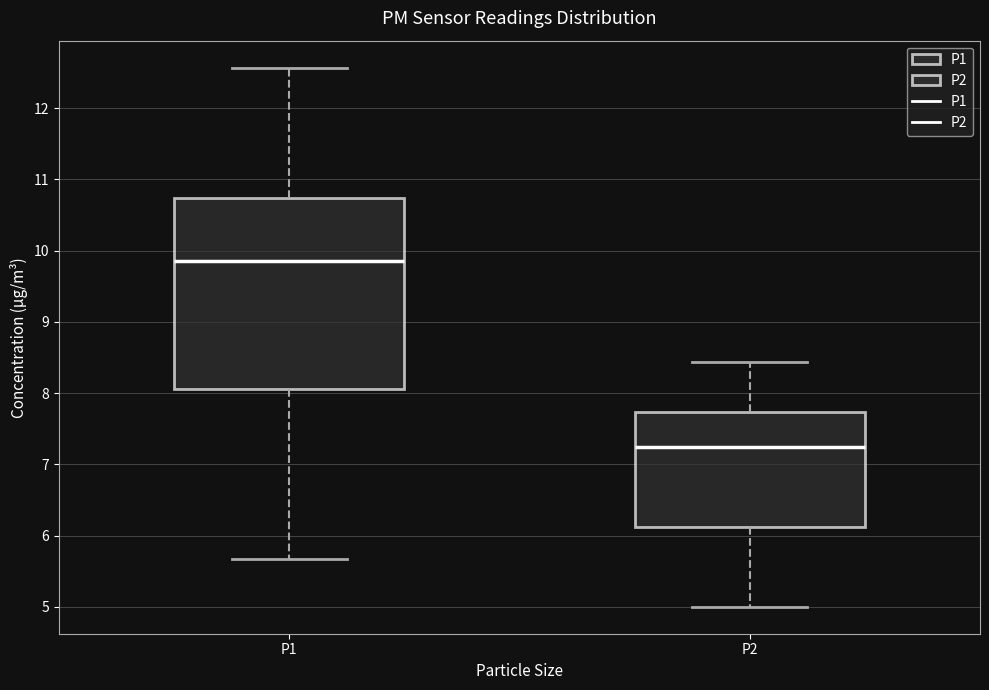

Reading left to right, transcribe this box plot: for each box, give where its median line is, the range the box spans, and where its two whiskers end, as read against the y-axis. The values are not printed on the chart, so give them approximately, as read against the axis.

P1: median 9.9, box 8.1 to 10.7, whiskers 5.7 to 12.6
P2: median 7.3, box 6.1 to 7.7, whiskers 5.0 to 8.4